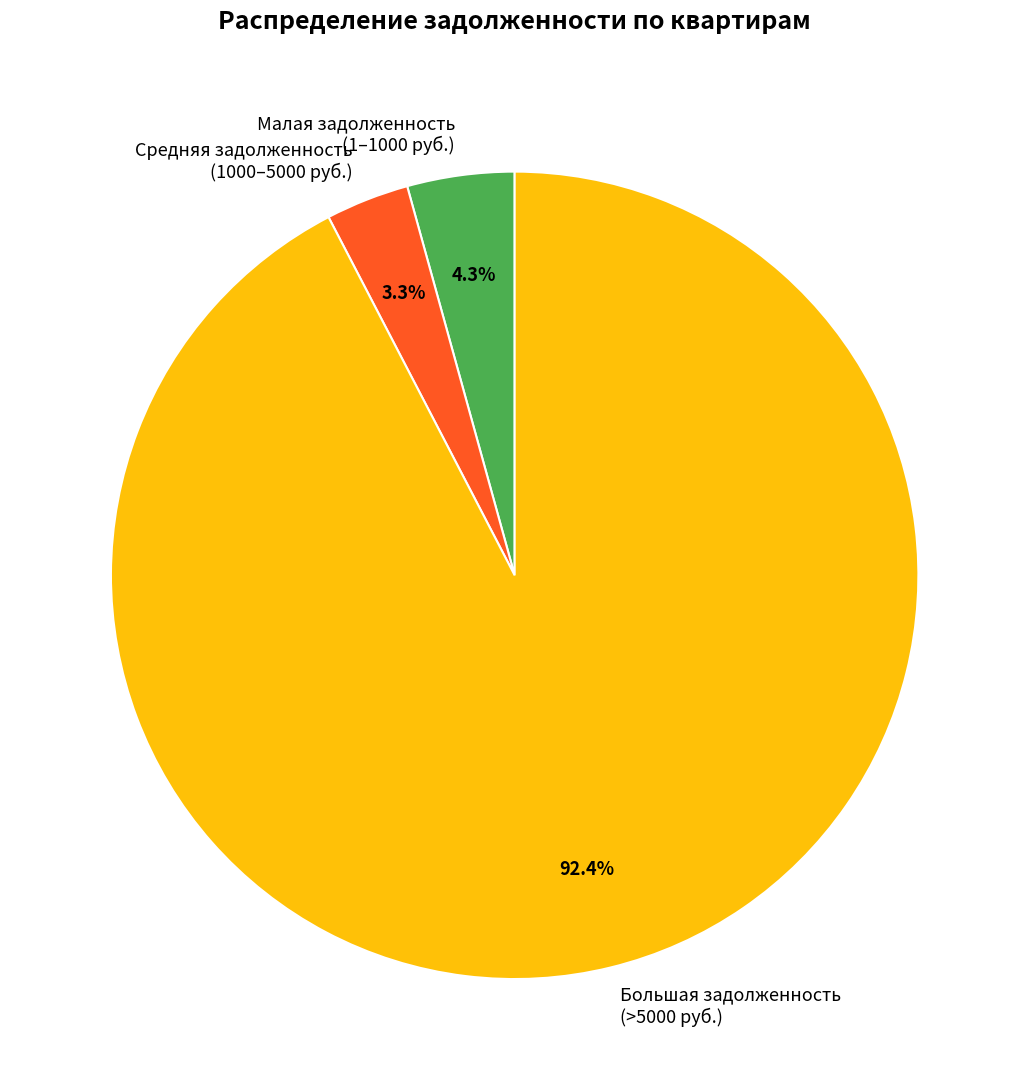

Which category has the biggest portion of the pie?

Большая задолженность (>5000 руб.)